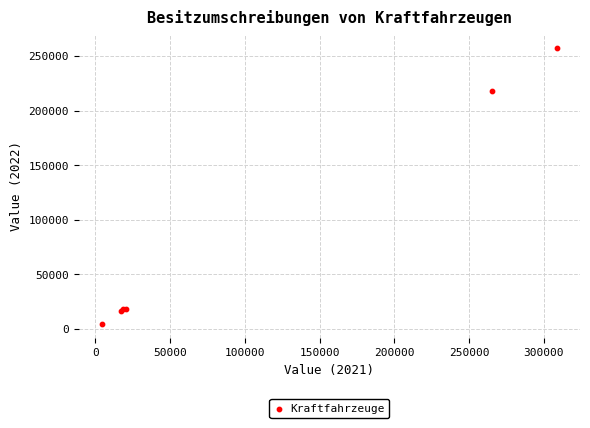

What Y value in the scatter plot is closest to 130932?

218103